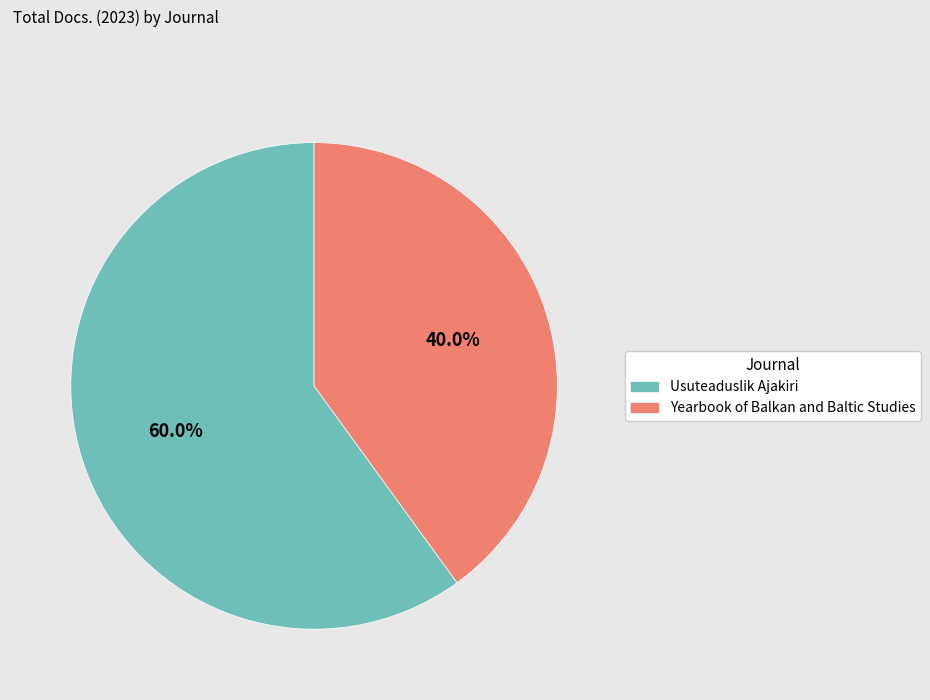

What is the largest slice in the pie chart?

Usuteaduslik Ajakiri